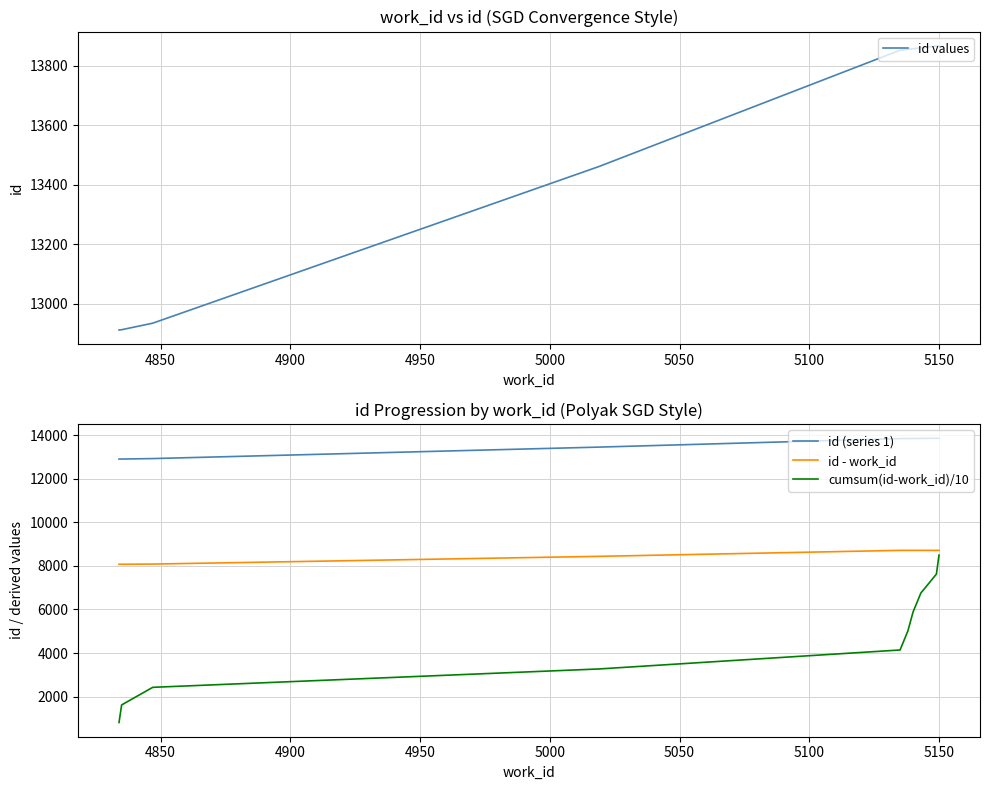

Which series has the largest range (max minus min)?

cumsum(id-work_id)/10